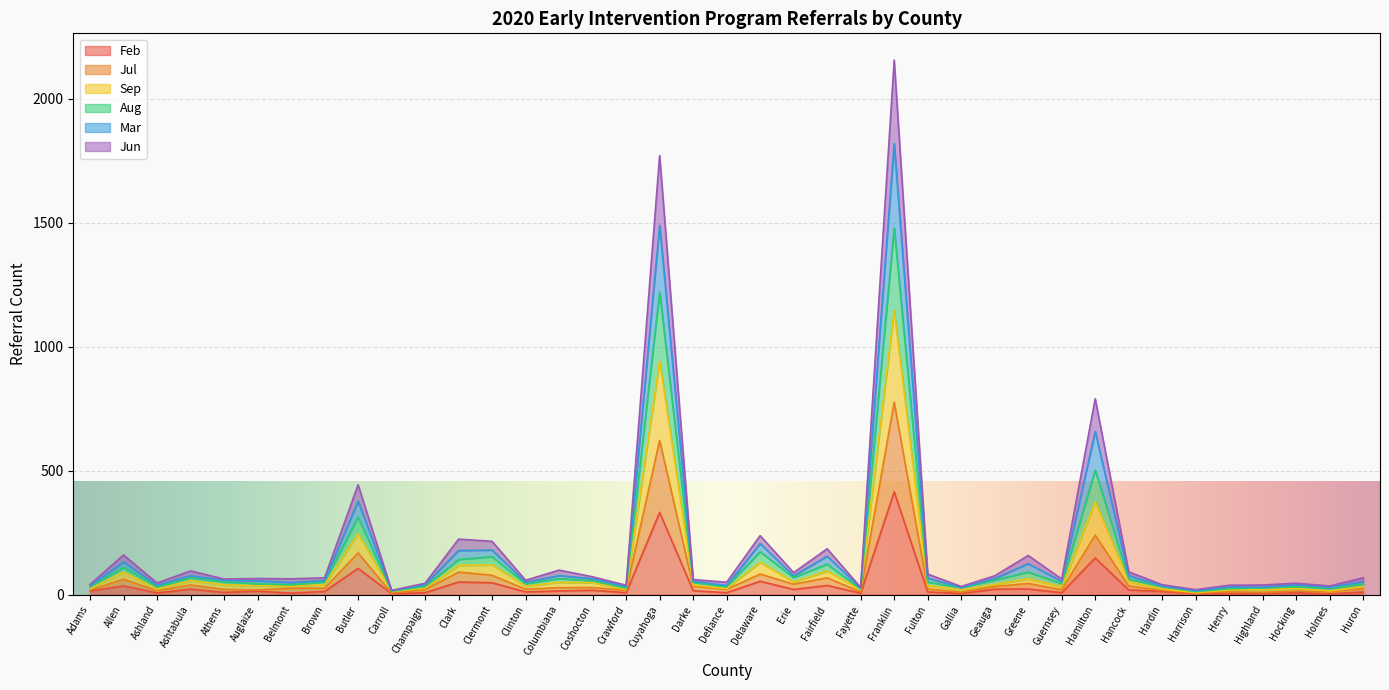

The Feb series shows 148 at Hamilton. True or false?

True